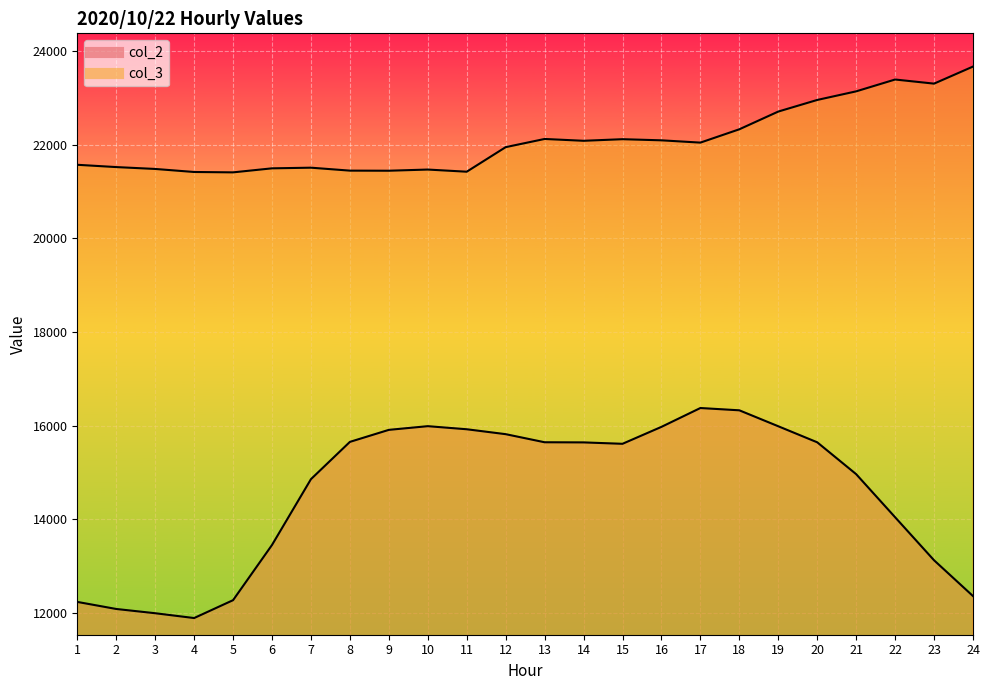

Reading right to left, list all the values displayed in this chart.

col_2: 24=12354	23=13119	22=14039	21=14960	20=15641	19=15984	18=16325	17=16374	16=15971	15=15609	14=15639	13=15642	12=15815	11=15920	10=15986	9=15907	8=15650	7=14853	6=13446	5=12266	4=11884	3=11987	2=12078	1=12229
col_3: 24=23674	23=23309	22=23397	21=23144	20=22960	19=22712	18=22333	17=22048	16=22097	15=22121	14=22087	13=22126	12=21951	11=21426	10=21472	9=21447	8=21449	7=21512	6=21498	5=21412	4=21420	3=21485	2=21525	1=21574